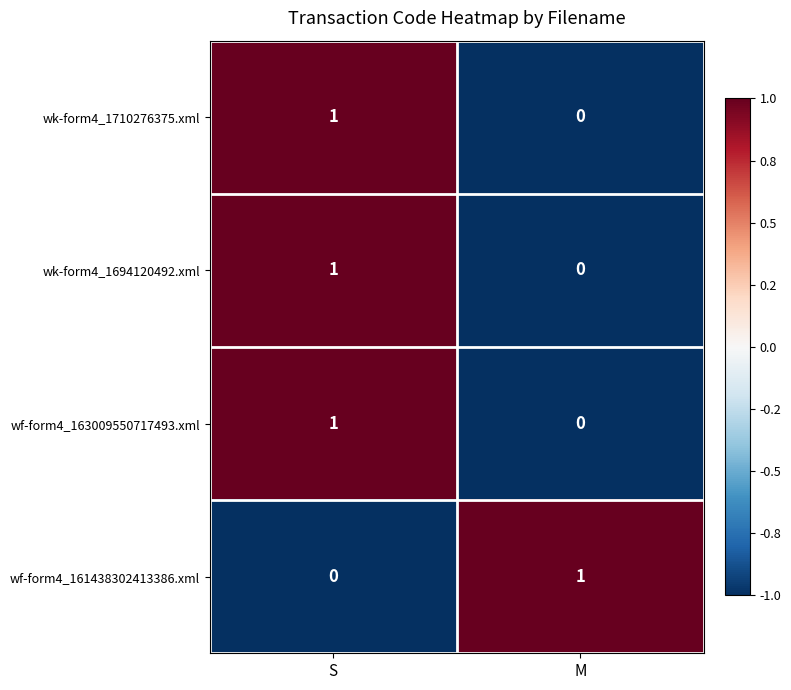

List the labels in order of wk-form4_1694120492.xml value, smallest first.

M, S